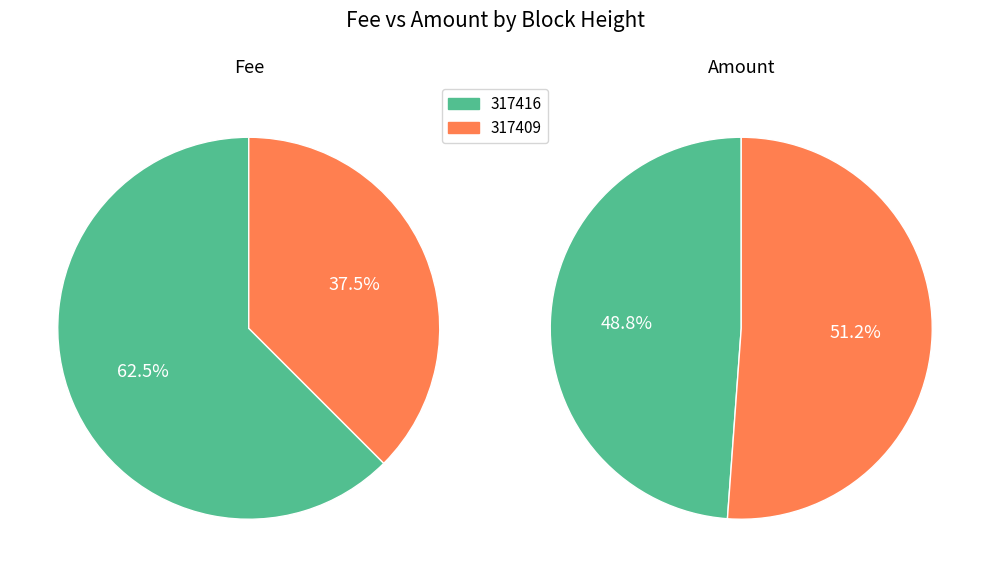

Rank the series by their maximum value, from lowest to highest.

Fee, Amount